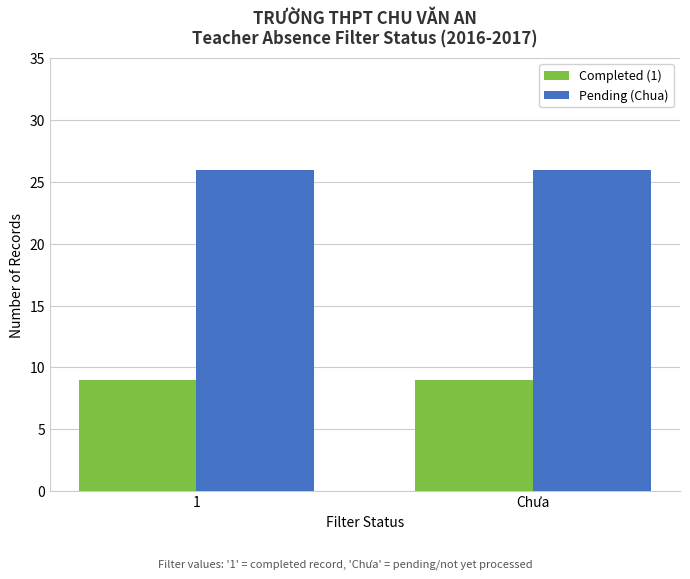

Reading right to left, extract all data points from this chart.

Completed (1): 9	9
Pending (Chua): 26	26